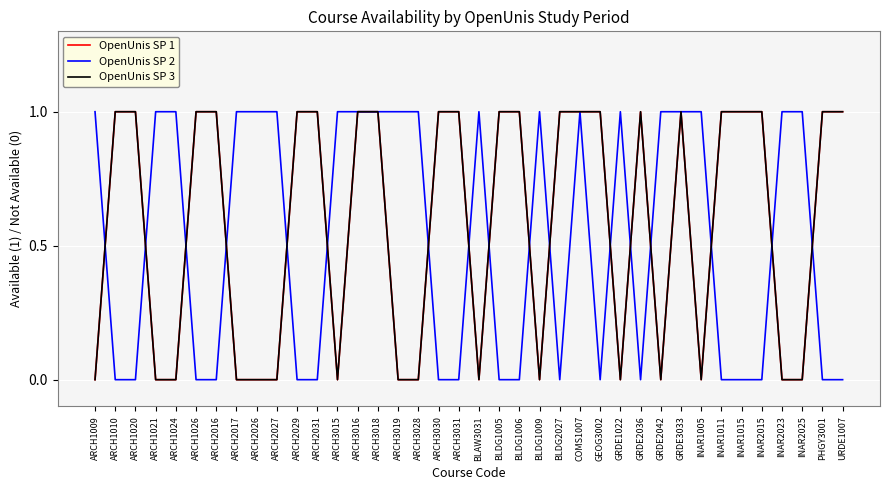

Is this an area chart (filled region under the line)?

No